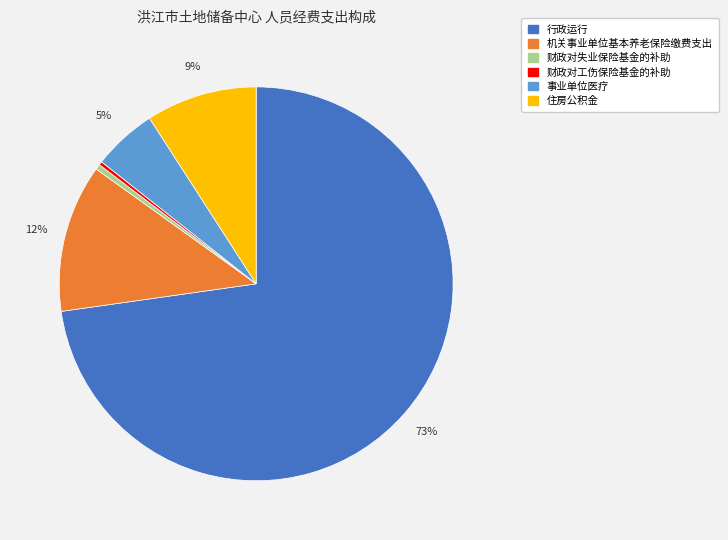

How many segments does this pie chart have?

6